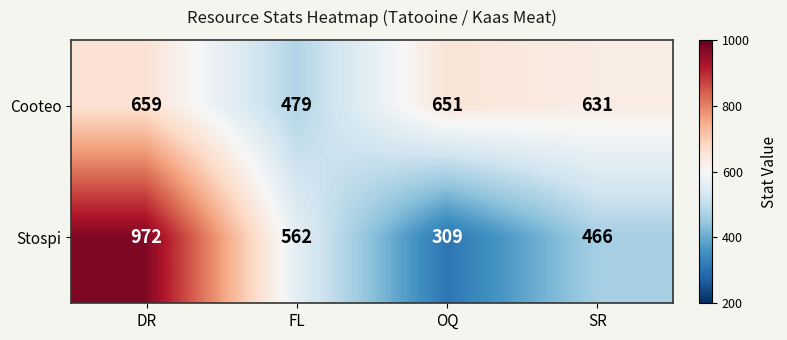

What is the total value across all series at DR?

1631